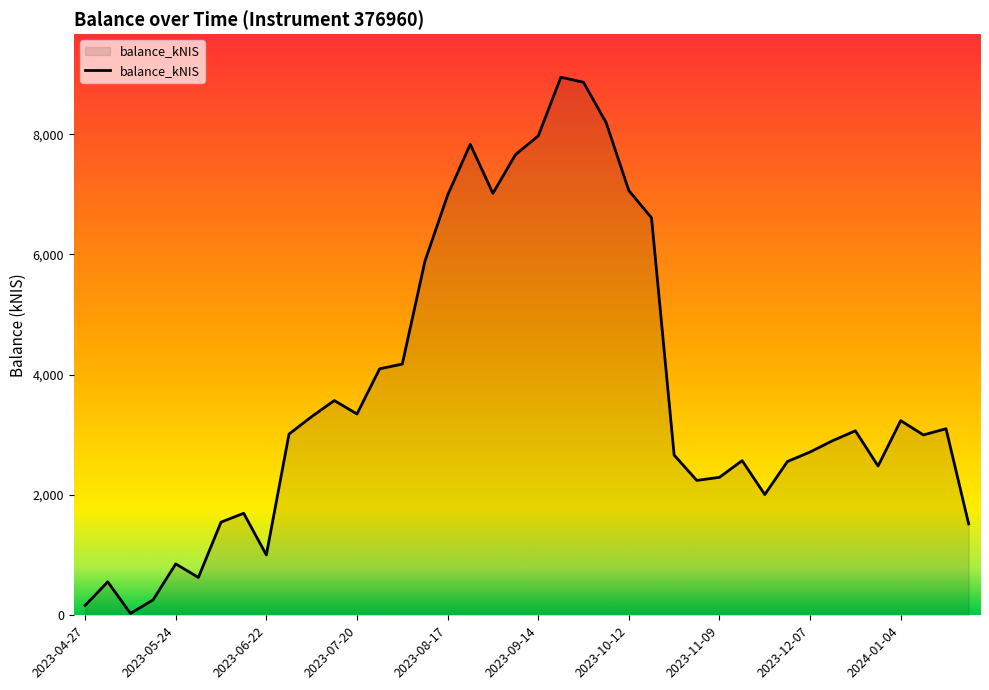

True or false: there are more than 0 points higher than both neighbors.

True